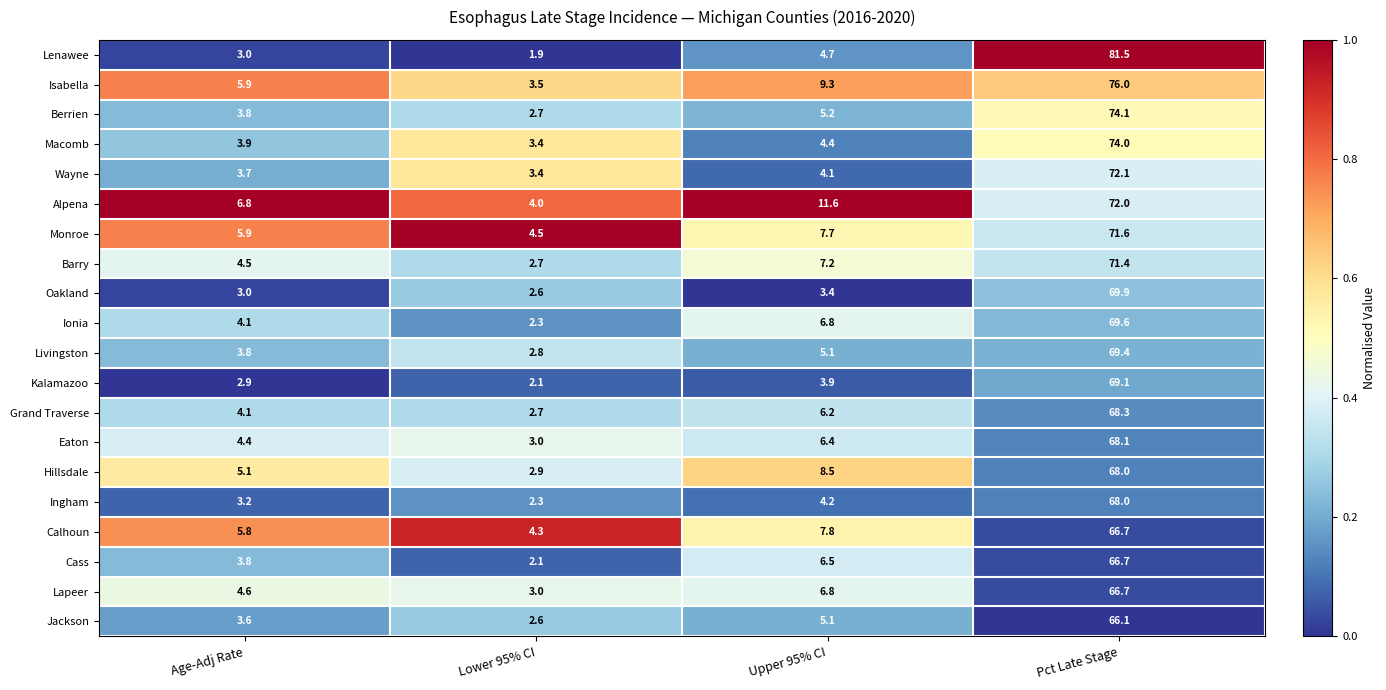

Where is Ingham nearest to the value 35?

Upper 95% CI